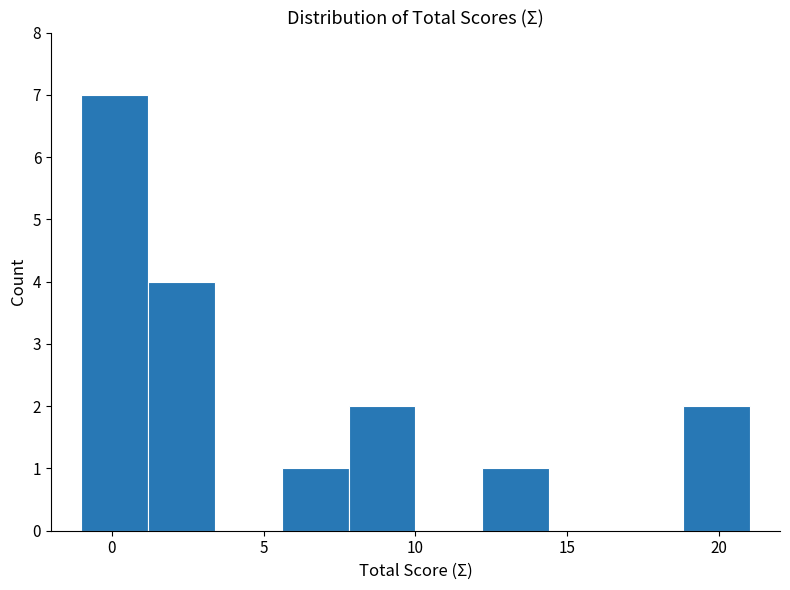

How tall is the bar that spans 1.2 to 3.4 on the x-axis? Neither the bar edges nor the heights are printed on the chart, so give them approximately, as read against the axes.

4